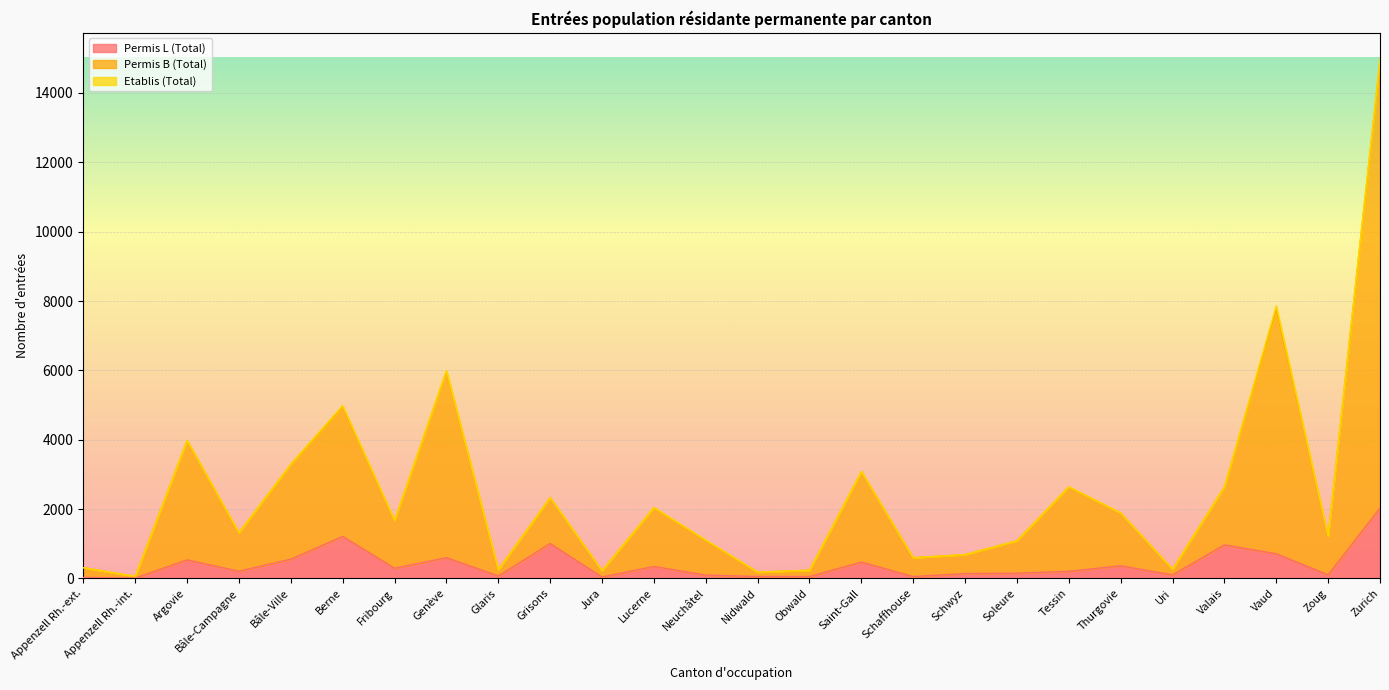

How many values in the Permis L (Total) series exceed 205?

12